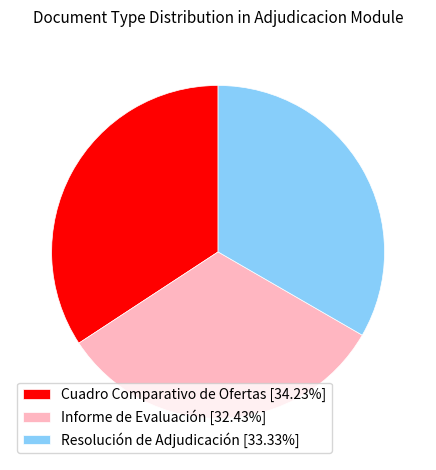

Count the number of slices in the pie.

3